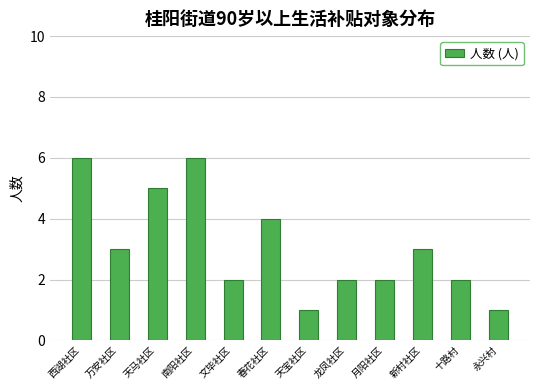

What is the approximate value at 西湖社区?

6